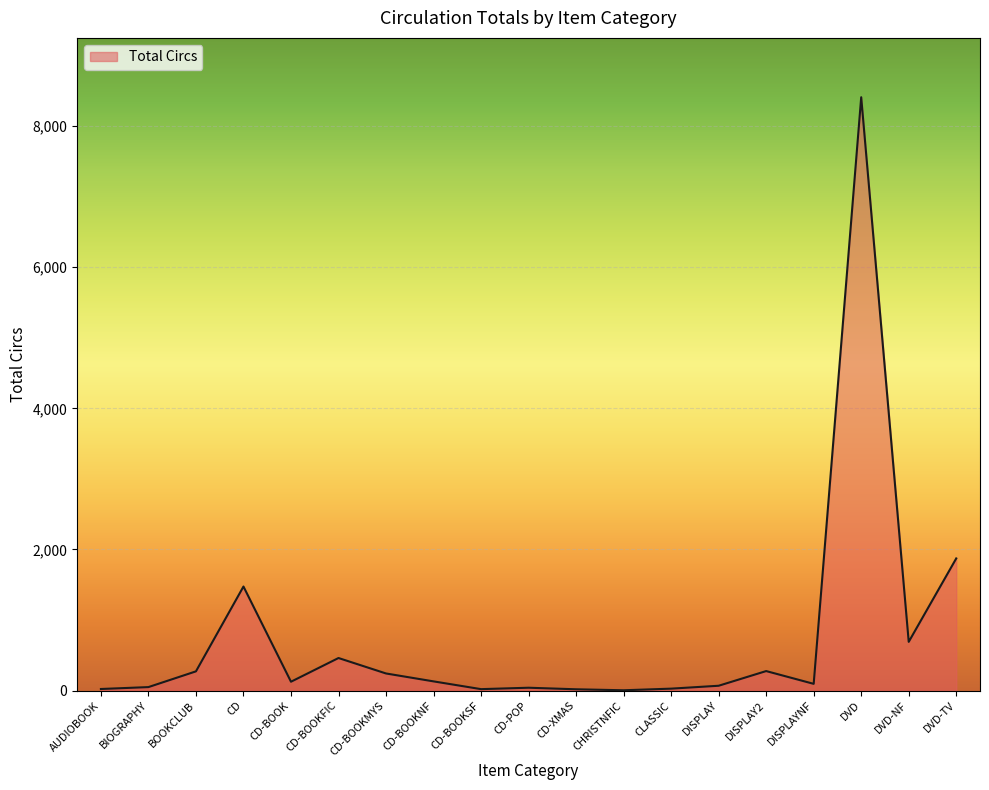

Which has a higher value, AUDIOBOOK or DVD-NF?

DVD-NF